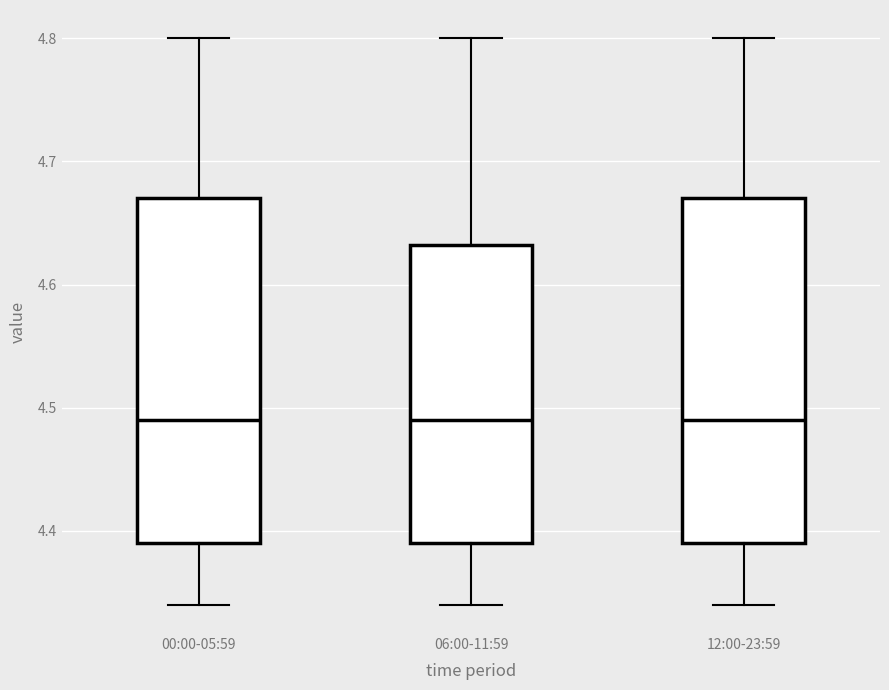

Where does the lower whisker of the box for 00:00-05:59 end on the y-axis? The values are not printed on the chart, so give them approximately, as read against the axis.

4.34